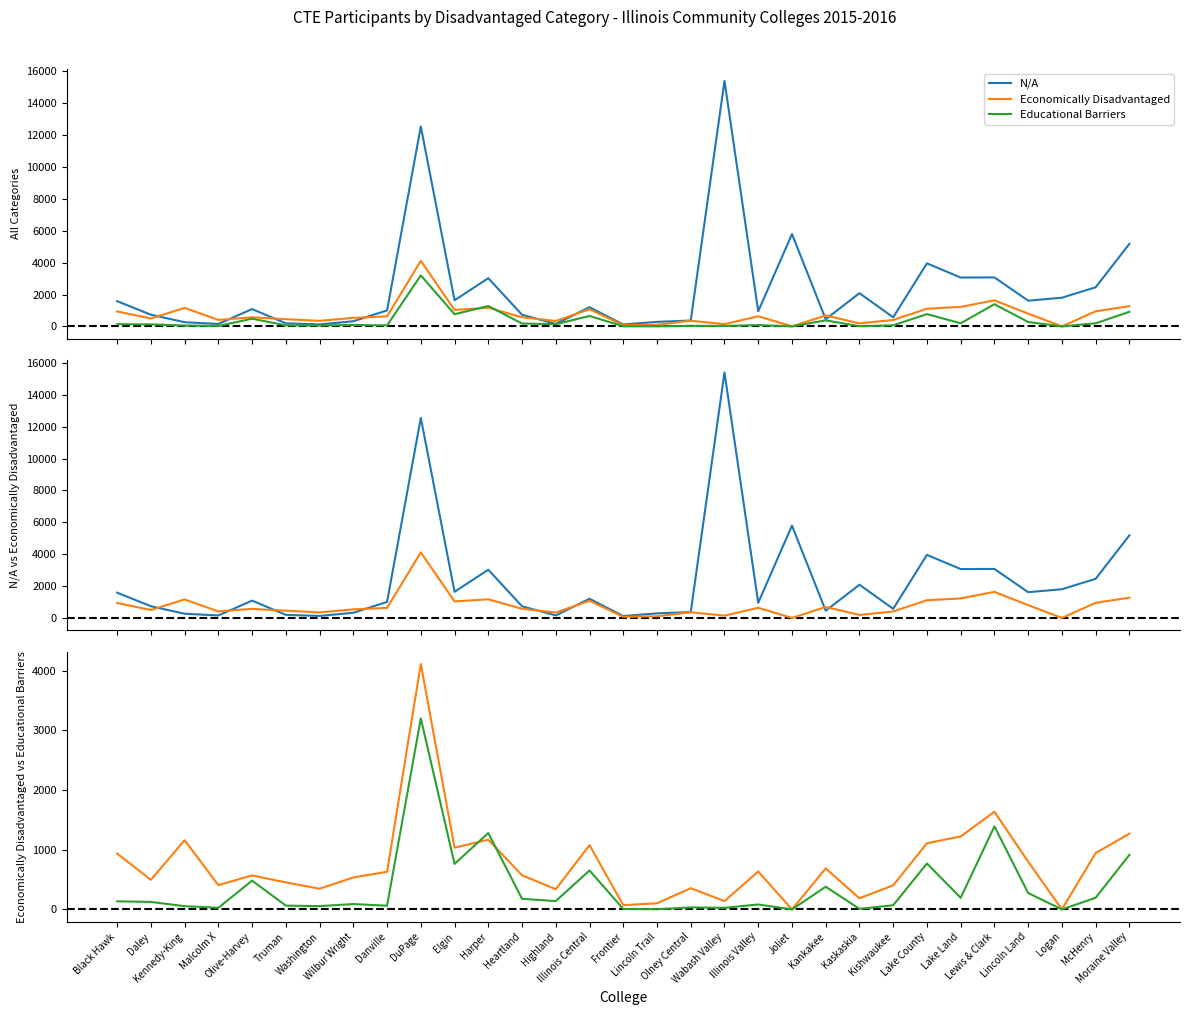

Reading left to right, transcribe all the data shown in this chart.

N/A: Black Hawk=1584	Daley=733	Kennedy-King=262	Malcolm X=154	Olive-Harvey=1086	Truman=192	Washington=123	Wilbur Wright=323	Danville=1003	DuPage=12552	Elgin=1639	Harper=3026	Heartland=728	Highland=158	Illinois Central=1202	Frontier=118	Lincoln Trail=285	Olney Central=367	Wabash Valley=15405	Illinois Valley=948	Joliet=5796	Kankakee=452	Kaskaskia=2084	Kishwaukee=570	Lake County=3958	Lake Land=3065	Lewis & Clark=3074	Lincoln Land=1615	Logan=1799	McHenry=2454	Moraine Valley=5181
Economically Disadvantaged: Black Hawk=936	Daley=496	Kennedy-King=1160	Malcolm X=407	Olive-Harvey=570	Truman=453	Washington=347	Wilbur Wright=536	Danville=631	DuPage=4112	Elgin=1034	Harper=1168	Heartland=572	Highland=339	Illinois Central=1077	Frontier=72	Lincoln Trail=103	Olney Central=356	Wabash Valley=140	Illinois Valley=636	Joliet=0	Kankakee=688	Kaskaskia=187	Kishwaukee=404	Lake County=1109	Lake Land=1223	Lewis & Clark=1636	Lincoln Land=801	Logan=0	McHenry=945	Moraine Valley=1270
Educational Barriers: Black Hawk=136	Daley=126	Kennedy-King=55	Malcolm X=28	Olive-Harvey=483	Truman=64	Washington=56	Wilbur Wright=90	Danville=63	DuPage=3200	Elgin=763	Harper=1280	Heartland=178	Highland=140	Illinois Central=653	Frontier=7	Lincoln Trail=4	Olney Central=34	Wabash Valley=27	Illinois Valley=83	Joliet=1	Kankakee=380	Kaskaskia=10	Kishwaukee=70	Lake County=770	Lake Land=195	Lewis & Clark=1392	Lincoln Land=275	Logan=0	McHenry=196	Moraine Valley=914